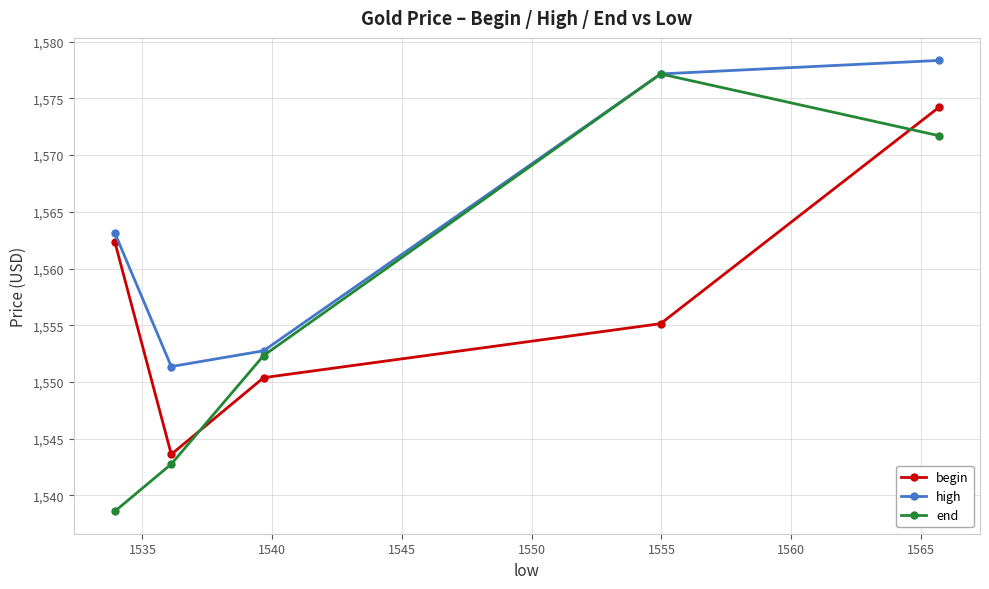

What is the value of the end point at the 3rd from the left?

1552.3